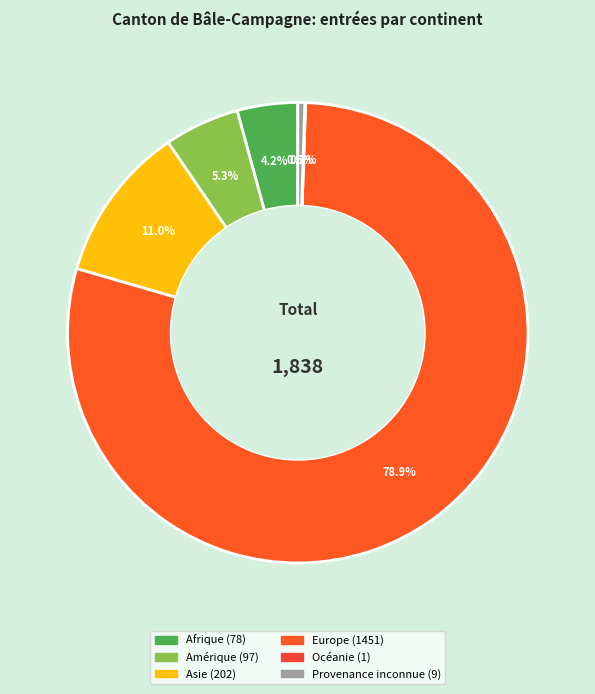

Approximately how many times larger is the value at Europe compared to Asie?

7.2